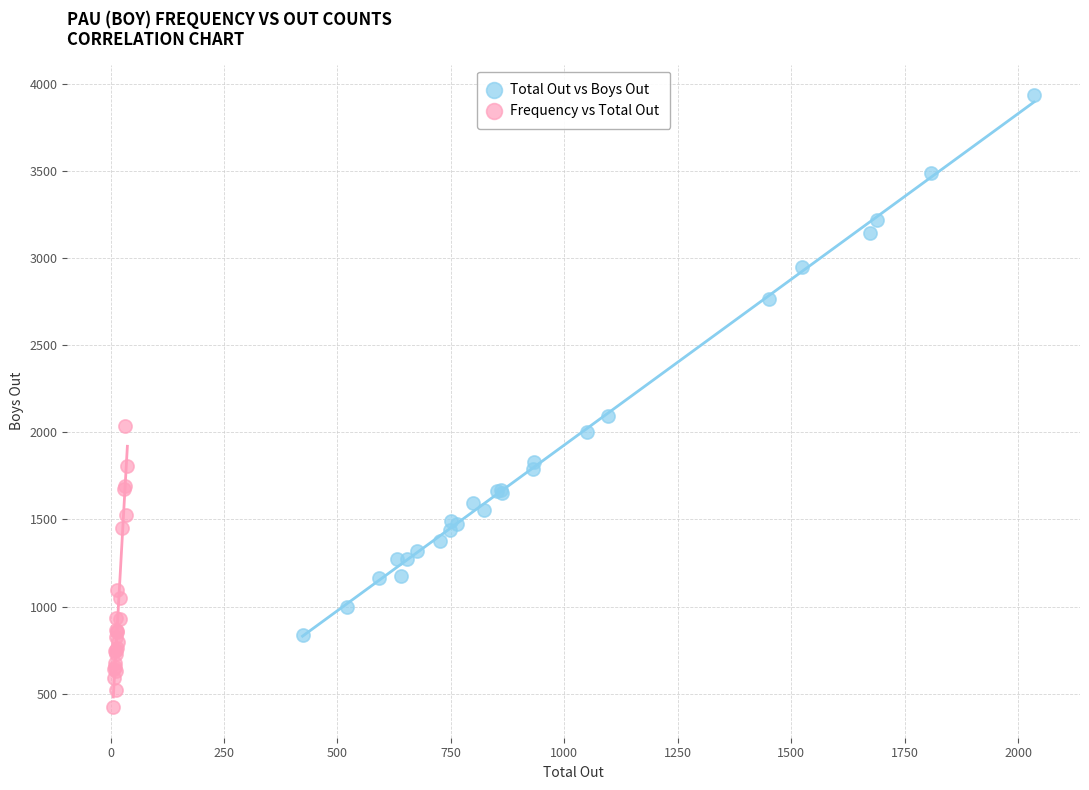

Which series has the largest Y range (max minus min)?

Total Out vs Boys Out